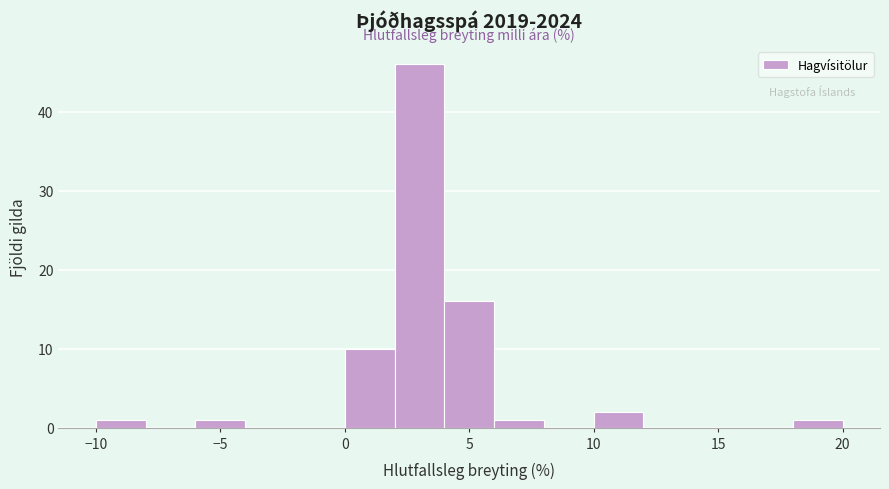

How tall is the bar that spans 2 to 4 on the x-axis? The values are not printed on the chart, so give them approximately, as read against the axis.

46